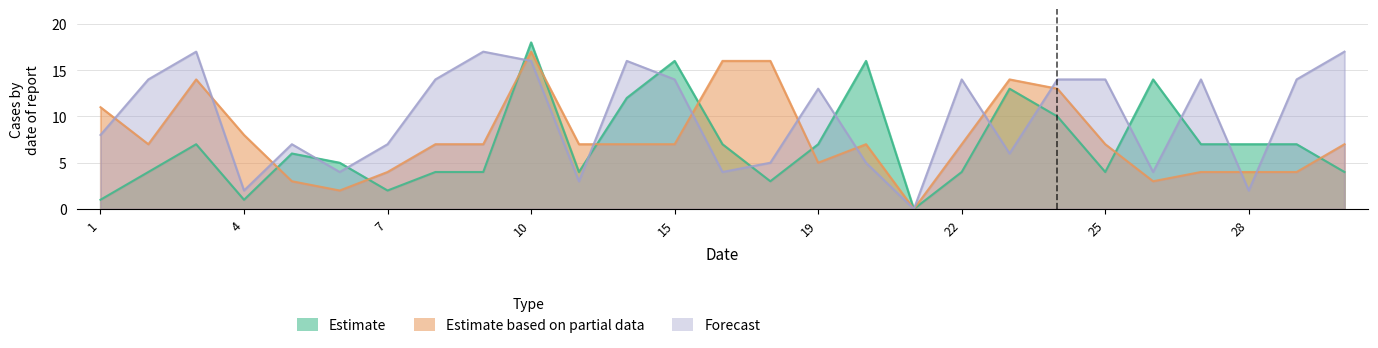

At how many categories does at least one series exceed 7?

21